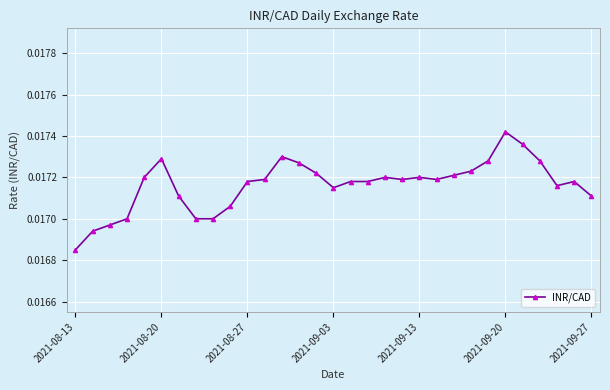

True or false: the data has more than 2 interior local peaks.

True